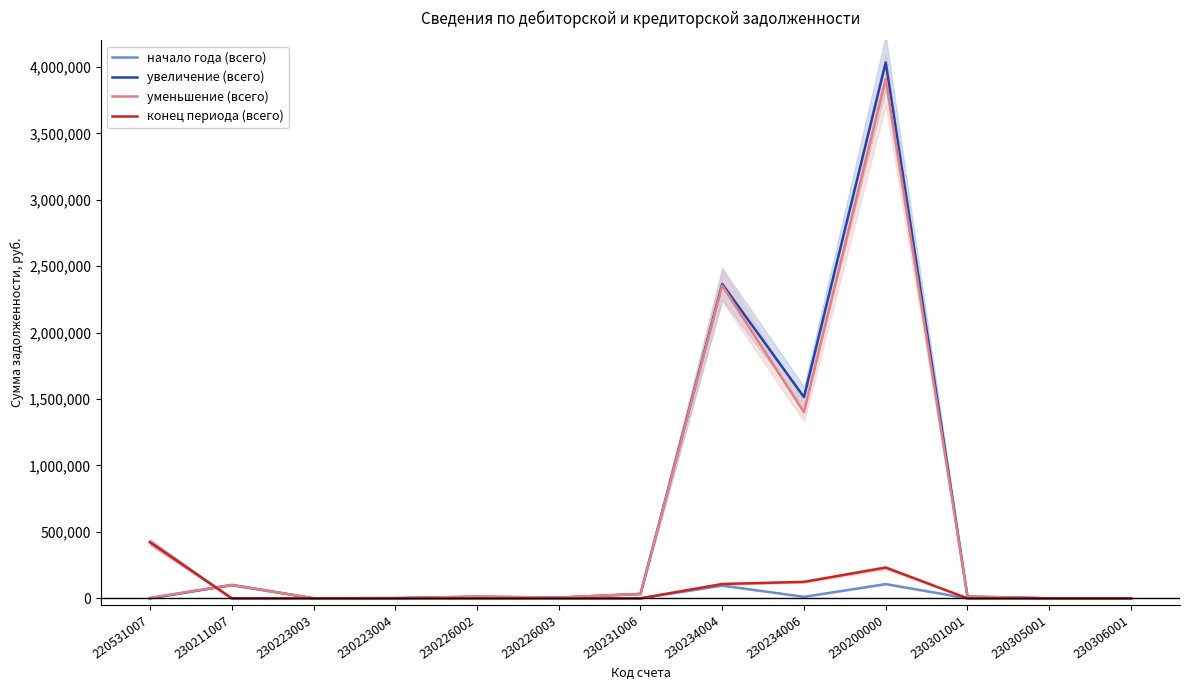

True or false: начало года (всего) has a value of 95760.2 at 230234004.

True